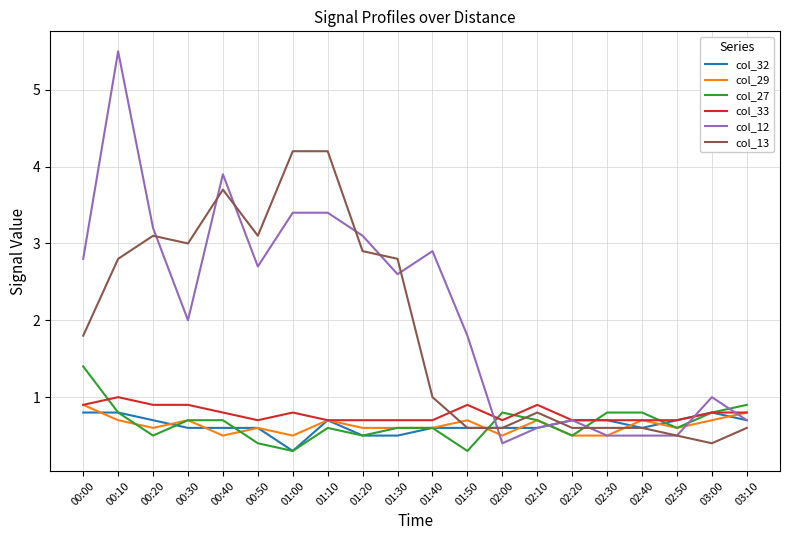

What is the minimum value for col_33?

0.7